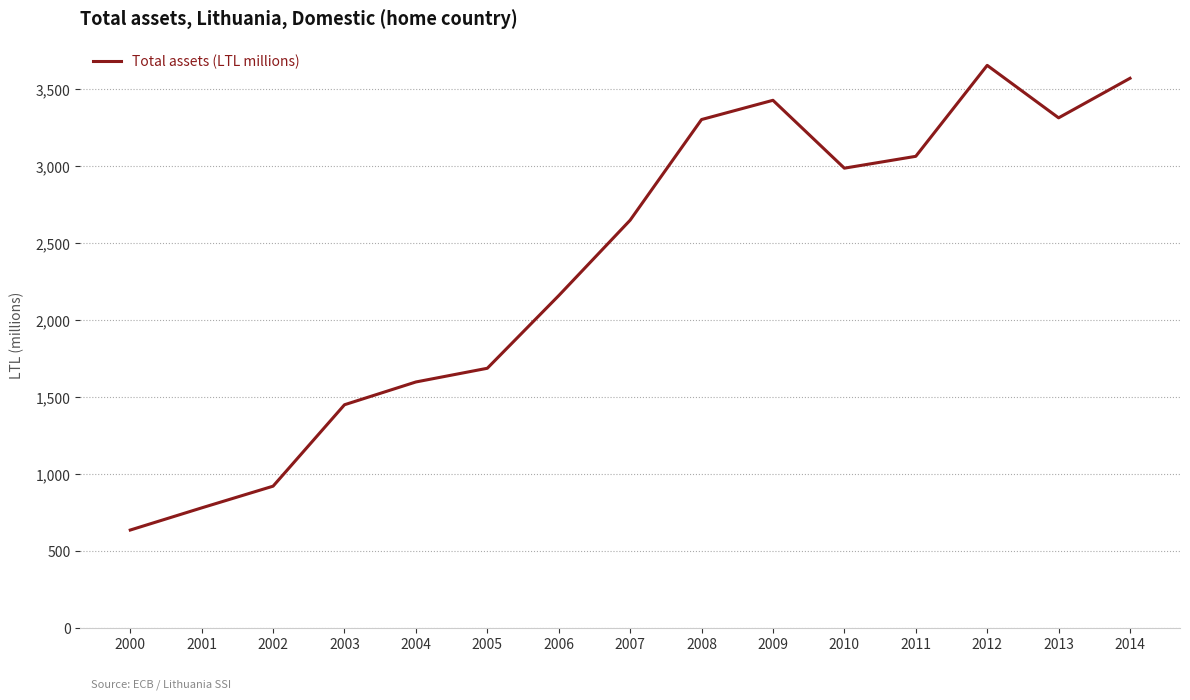

Count the number of categories in the chart.

15